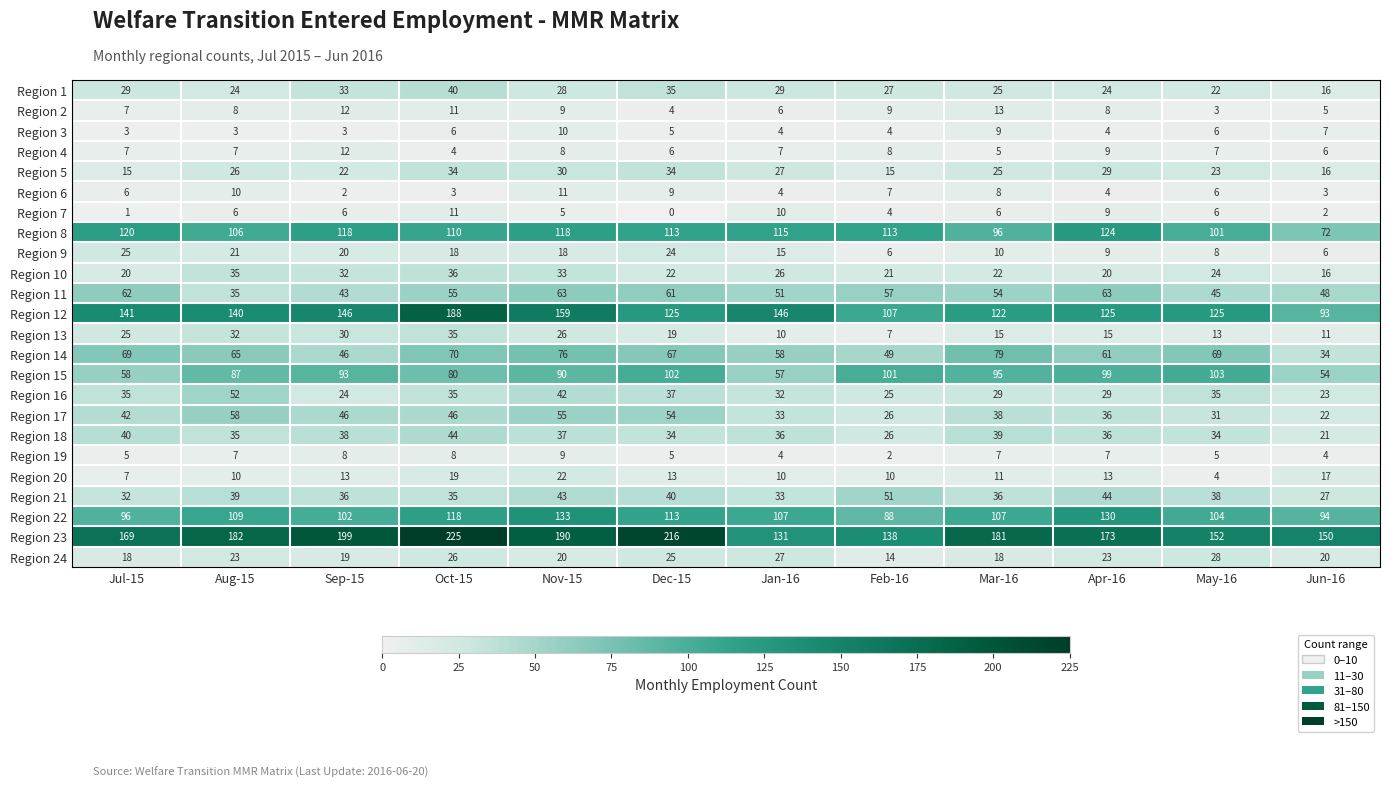

Between Nov-15 and Mar-16, which series saw the biggest shift?

Region 12